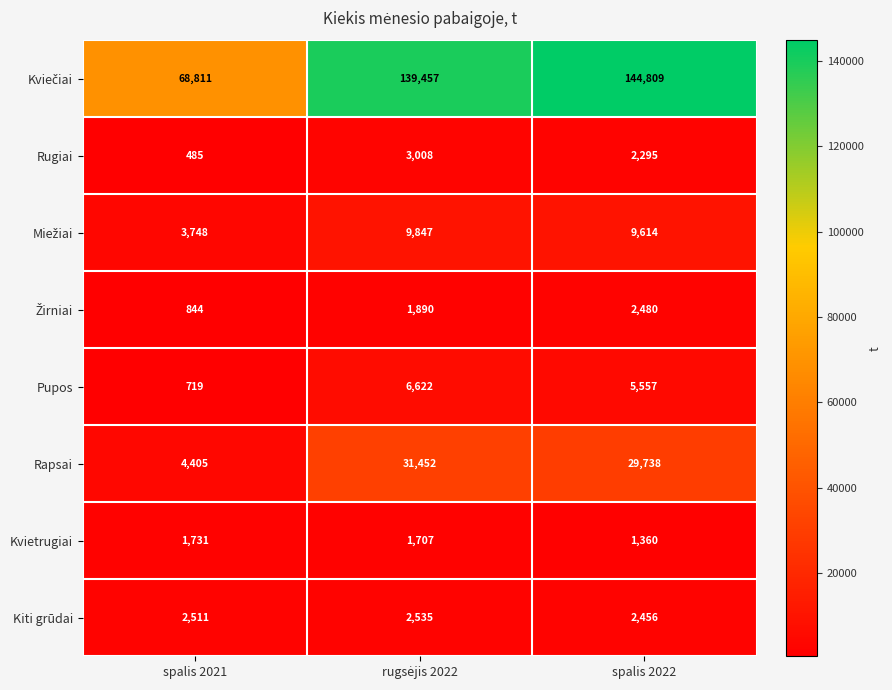

What is the approximate value of Pupos at spalis 2021?

719